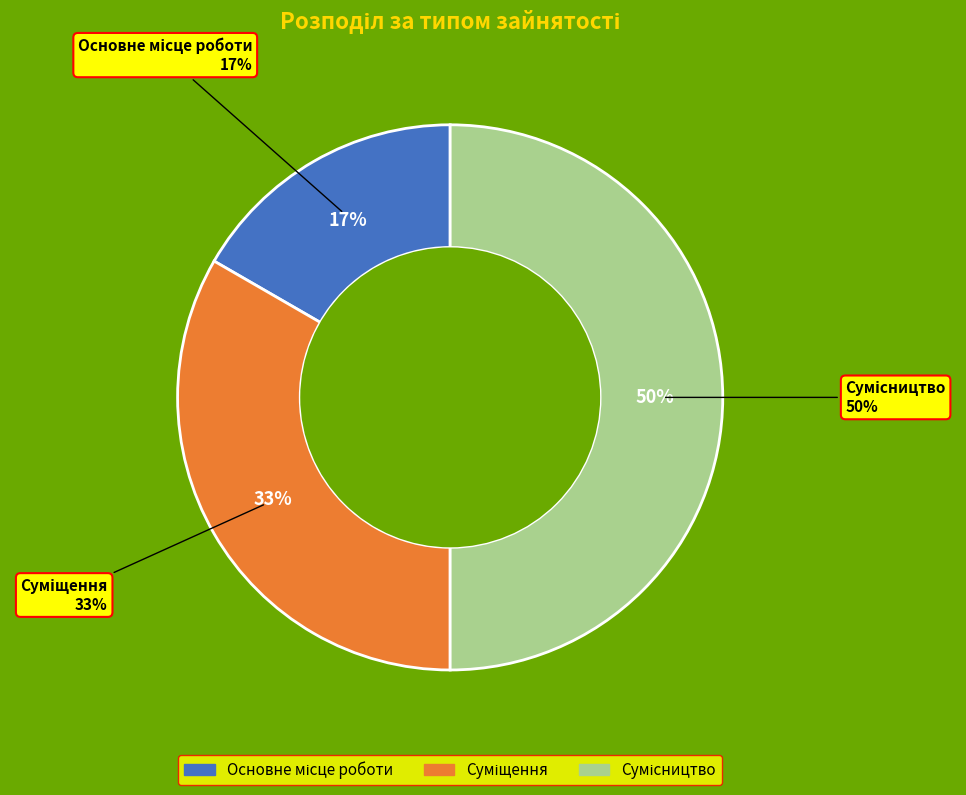

Count the number of slices in the pie.

3